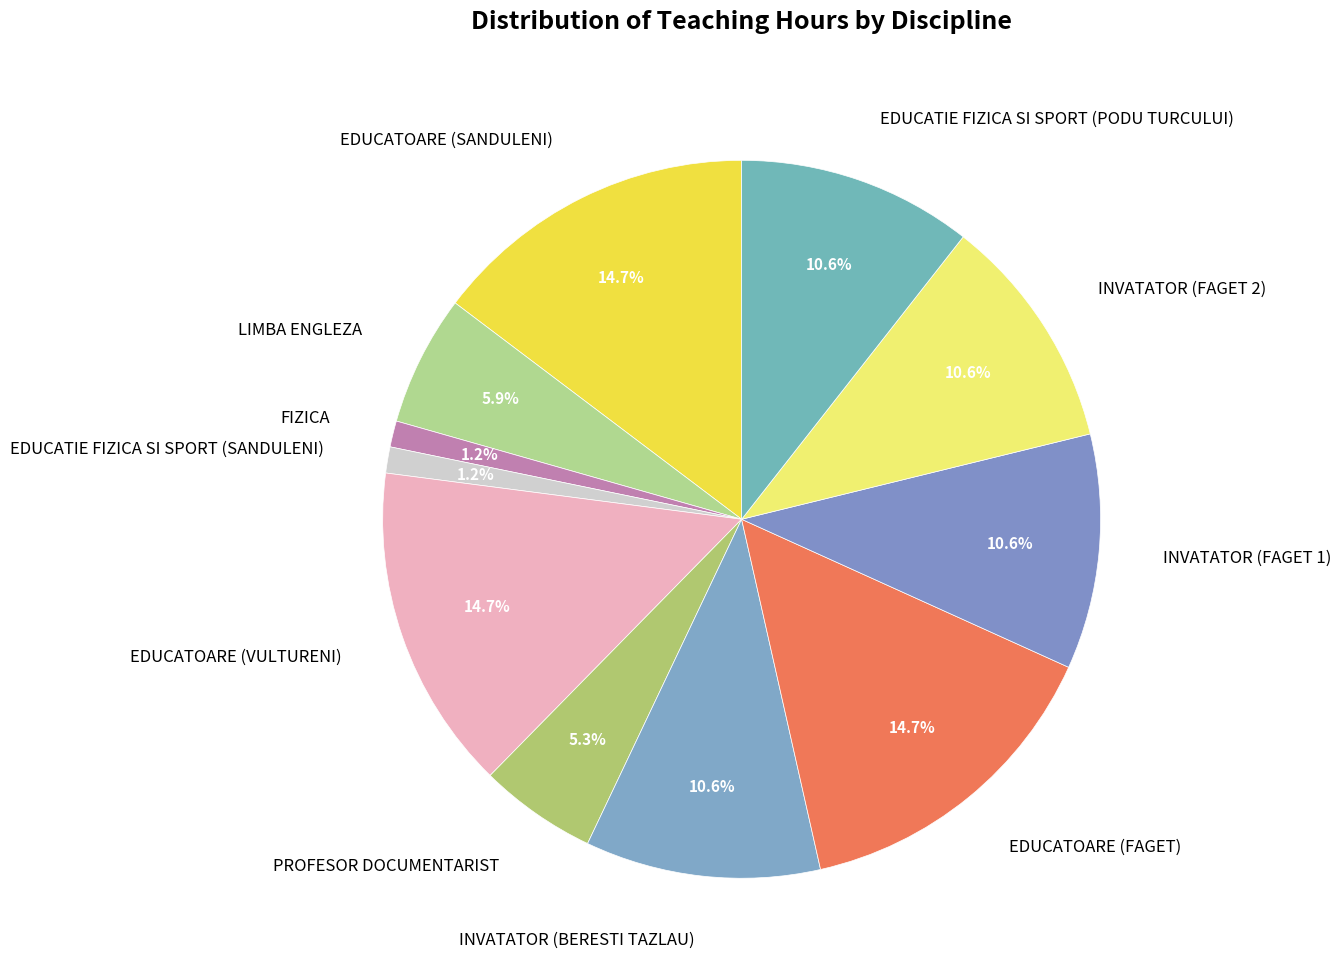

What percentage is the EDUCATOARE (SANDULENI) slice, to the nearest percent?

15%